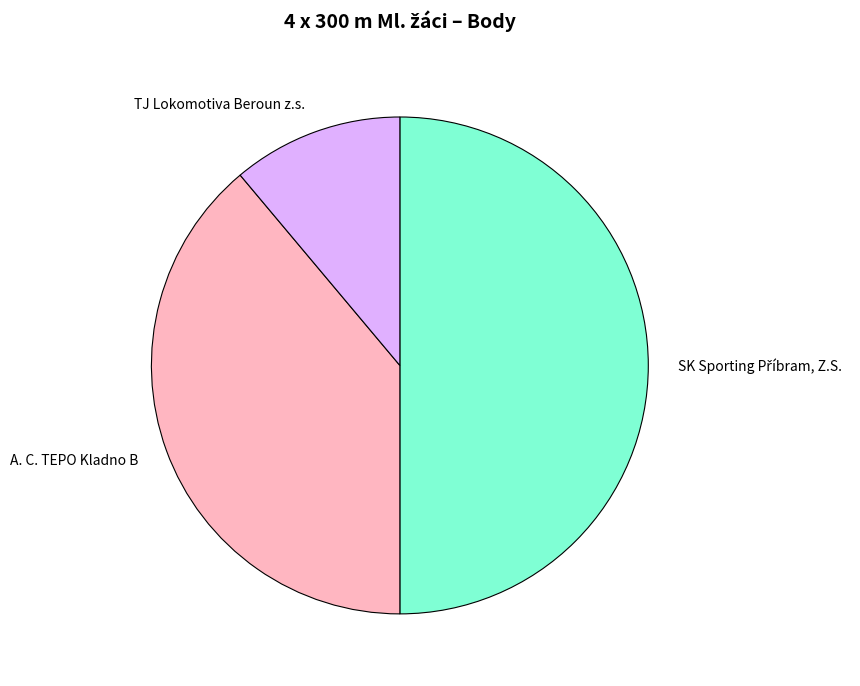

Is A. C. TEPO Kladno B the majority of the pie?

No